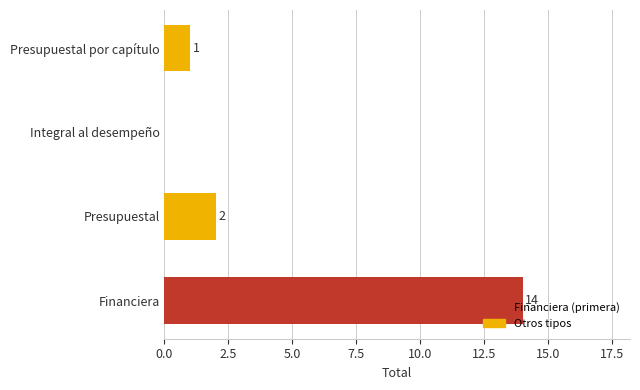

How many positive values are there?

3